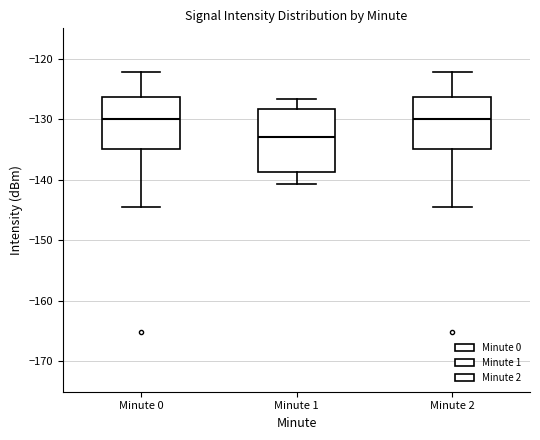

Reading left to right, transcribe this box plot: for each box, give where its median line is, the range the box spans, and where its two whiskers end, as read against the y-axis. The values are not printed on the chart, so give them approximately, as read against the axis.

Minute 0: median -130, box -135 to -126, whiskers -144 to -122
Minute 1: median -133, box -139 to -128, whiskers -141 to -127
Minute 2: median -130, box -135 to -126, whiskers -144 to -122